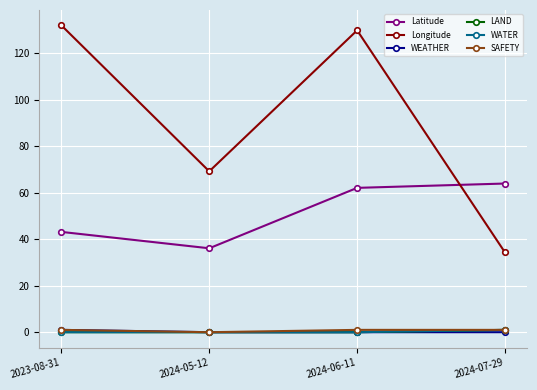

Is this an area chart (filled region under the line)?

No